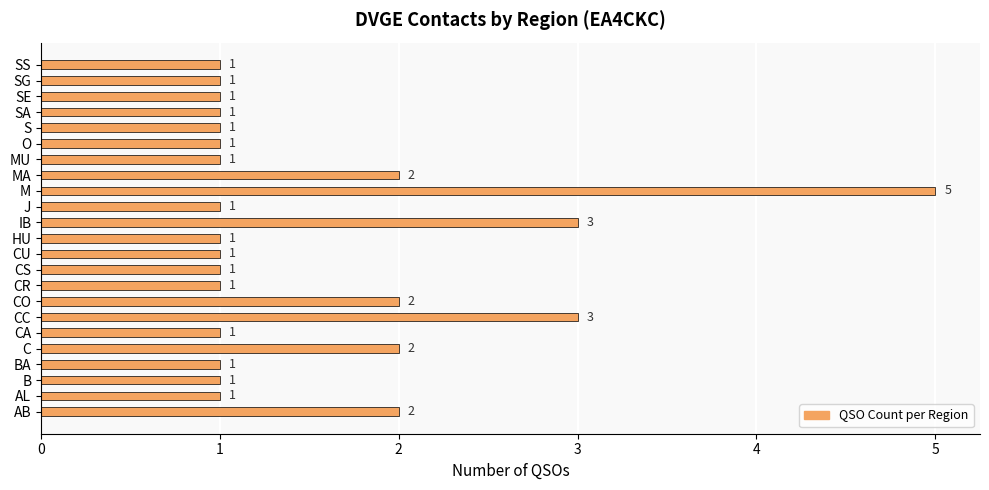

What is the sum of all values?

35